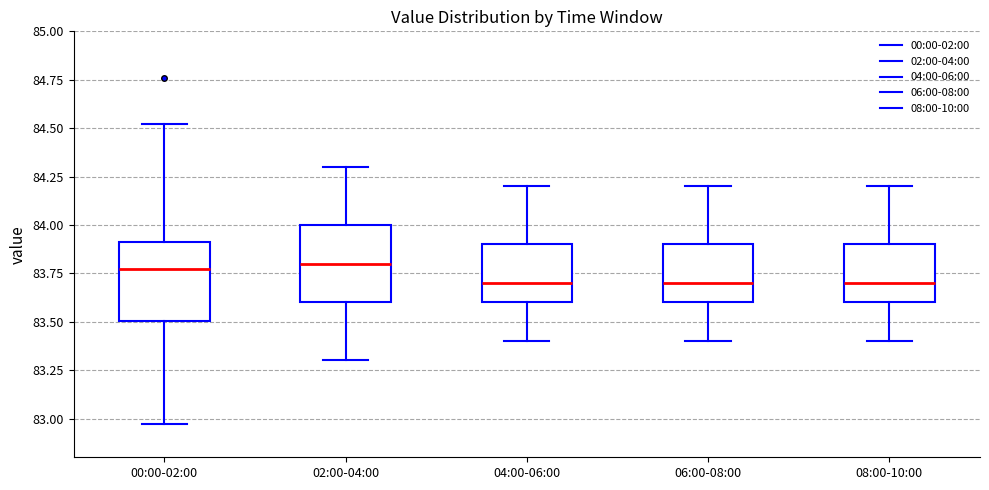

Where does the median line of the box for 04:00-06:00 sit on the y-axis? The values are not printed on the chart, so give them approximately, as read against the axis.

83.70